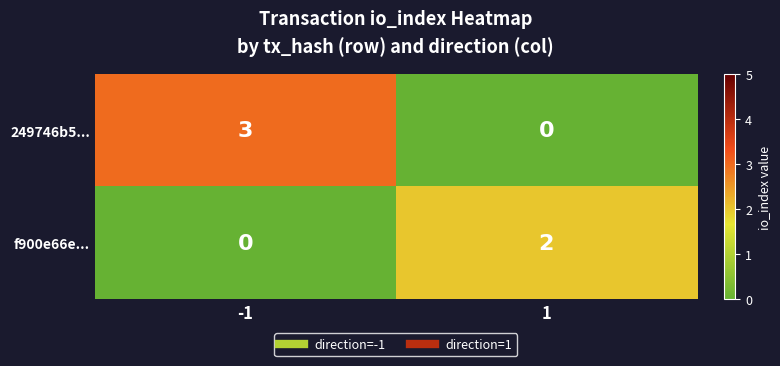

What is the greatest value displayed?

3